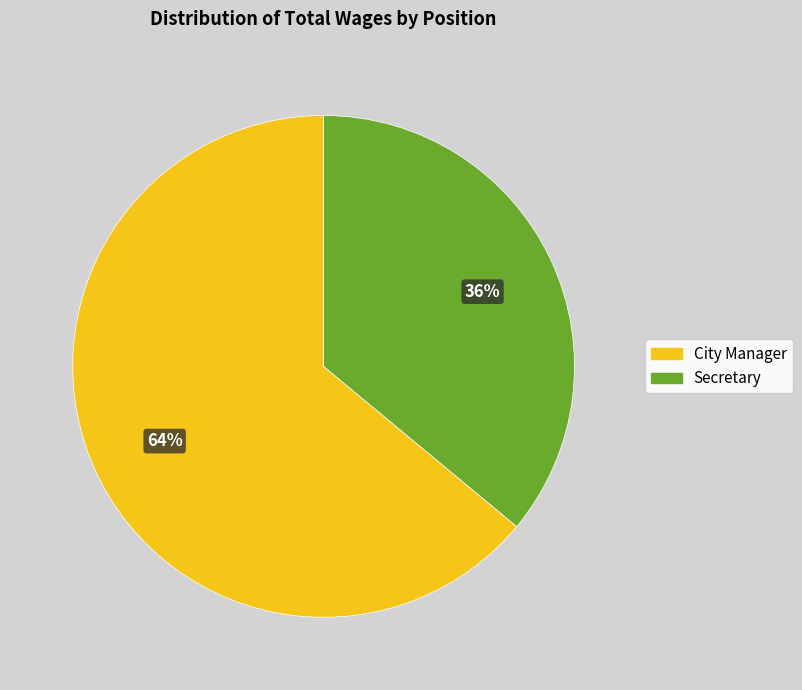

True or false: Secretary accounts for 36% of the total.

True